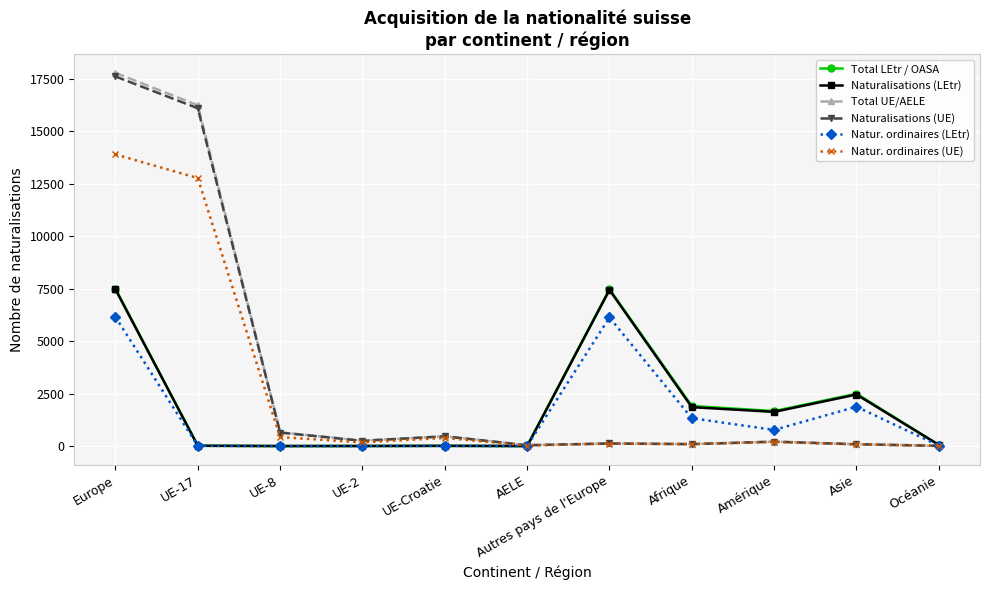

How many categories are shown in the chart?

11